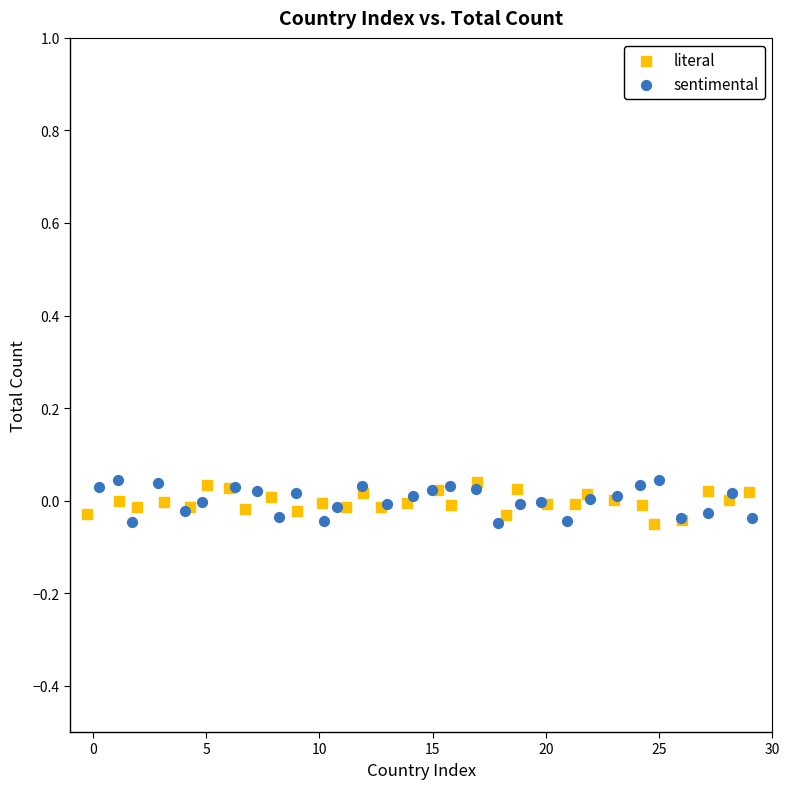

What are all the series names shown in the legend?

literal, sentimental